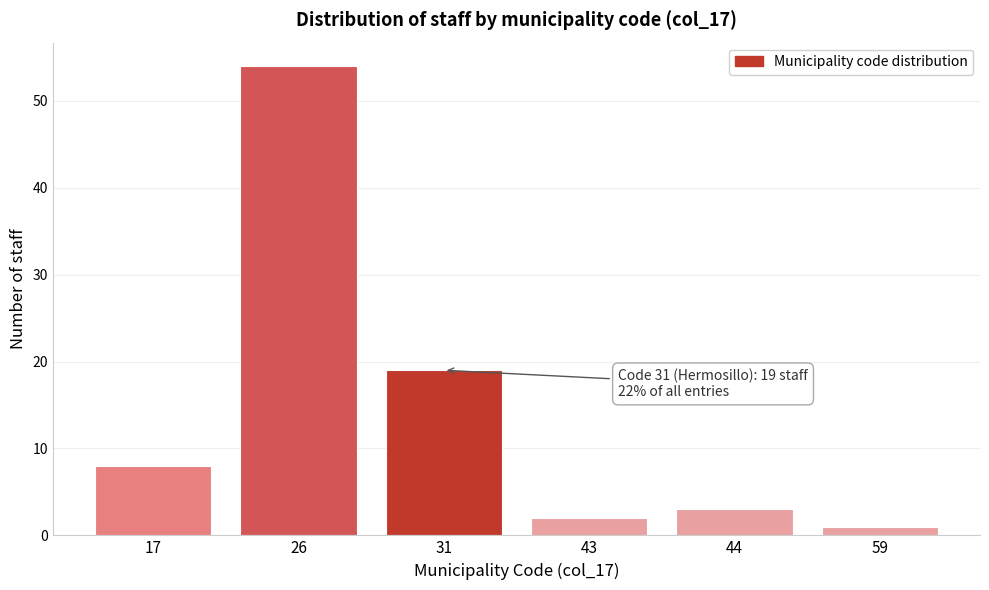

Reading left to right, extract all data points from this chart.

8	54	19	2	3	1